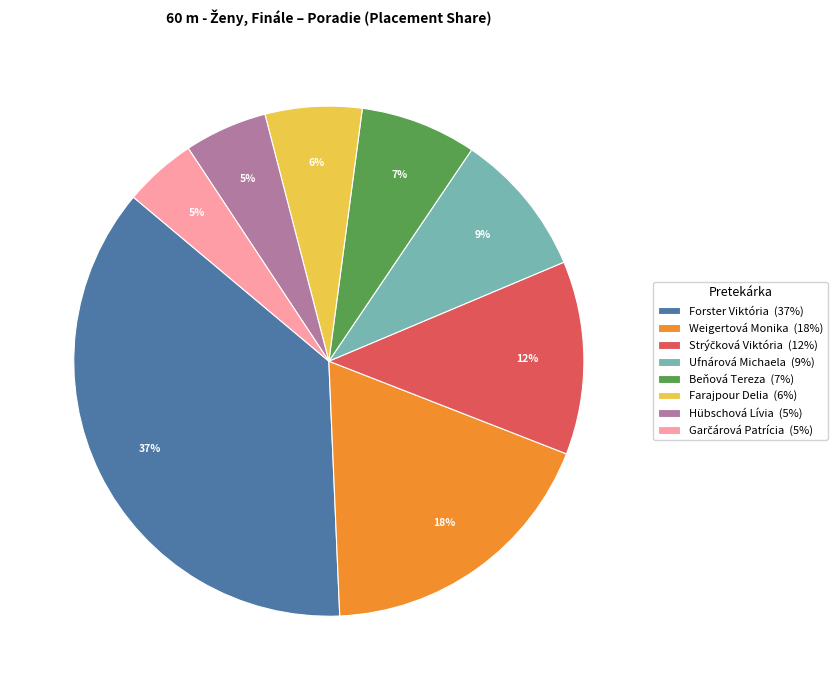

To the nearest percent, what percentage of the pie is Hübschová Lívia?

5%